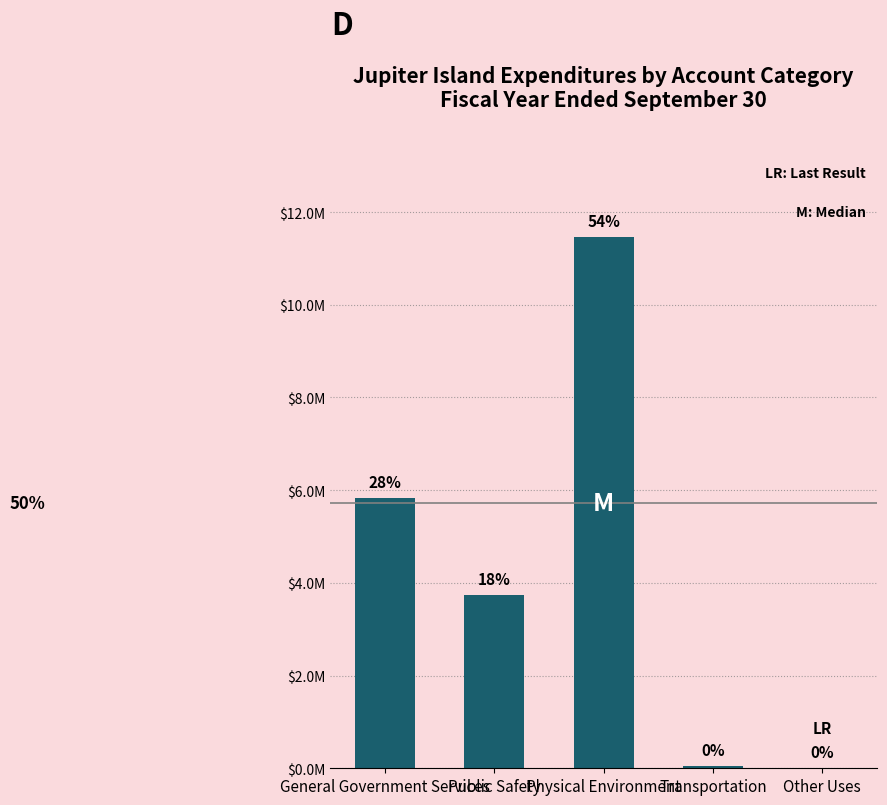

Read the value at Physical Environment.

11457990